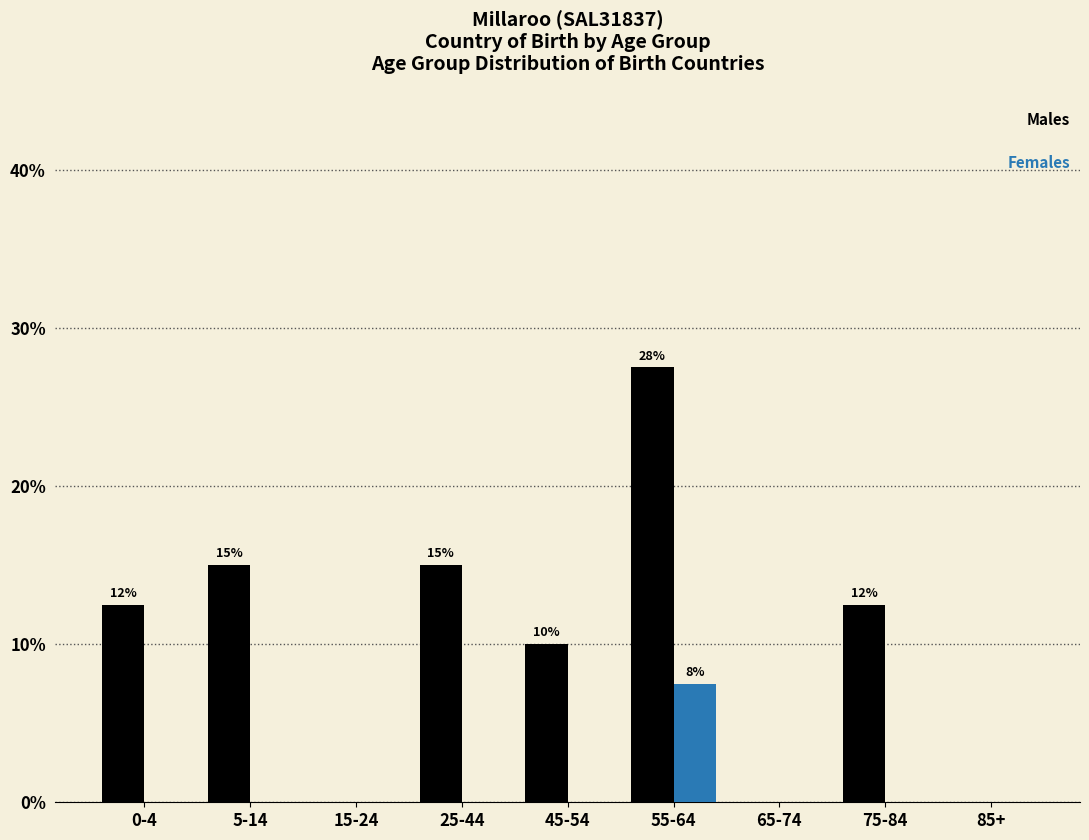

Reading right to left, what are all the values shown in this chart?

Males: 85+=0.0	75-84=12.5	65-74=0.0	55-64=27.5	45-54=10.0	25-44=15.0	15-24=0.0	5-14=15.0	0-4=12.5
Females: 85+=0.0	75-84=0.0	65-74=0.0	55-64=7.5	45-54=0.0	25-44=0.0	15-24=0.0	5-14=0.0	0-4=0.0